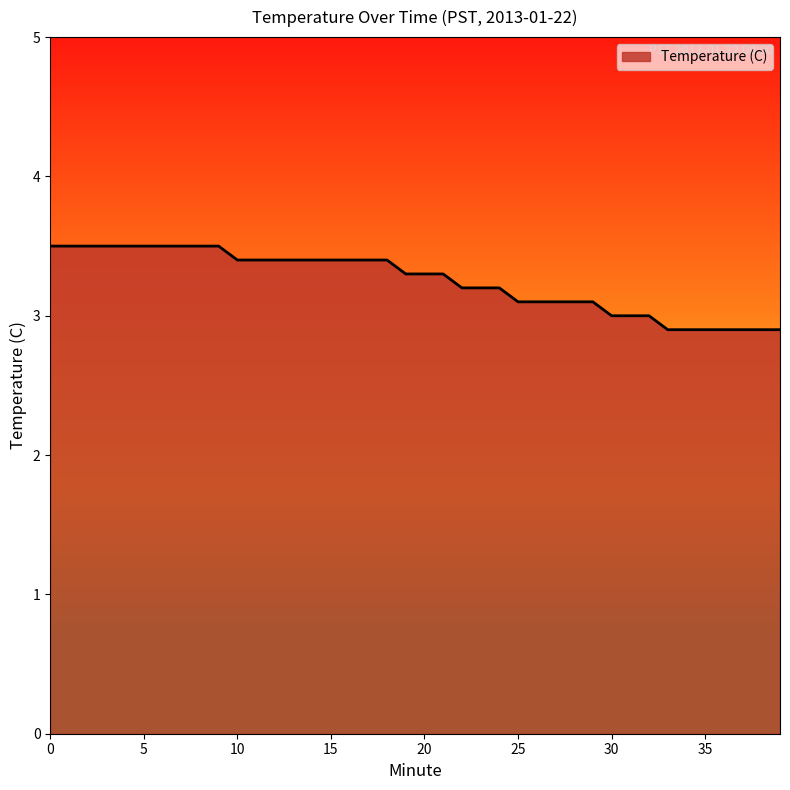

What is the difference between the maximum and minimum values?

0.6